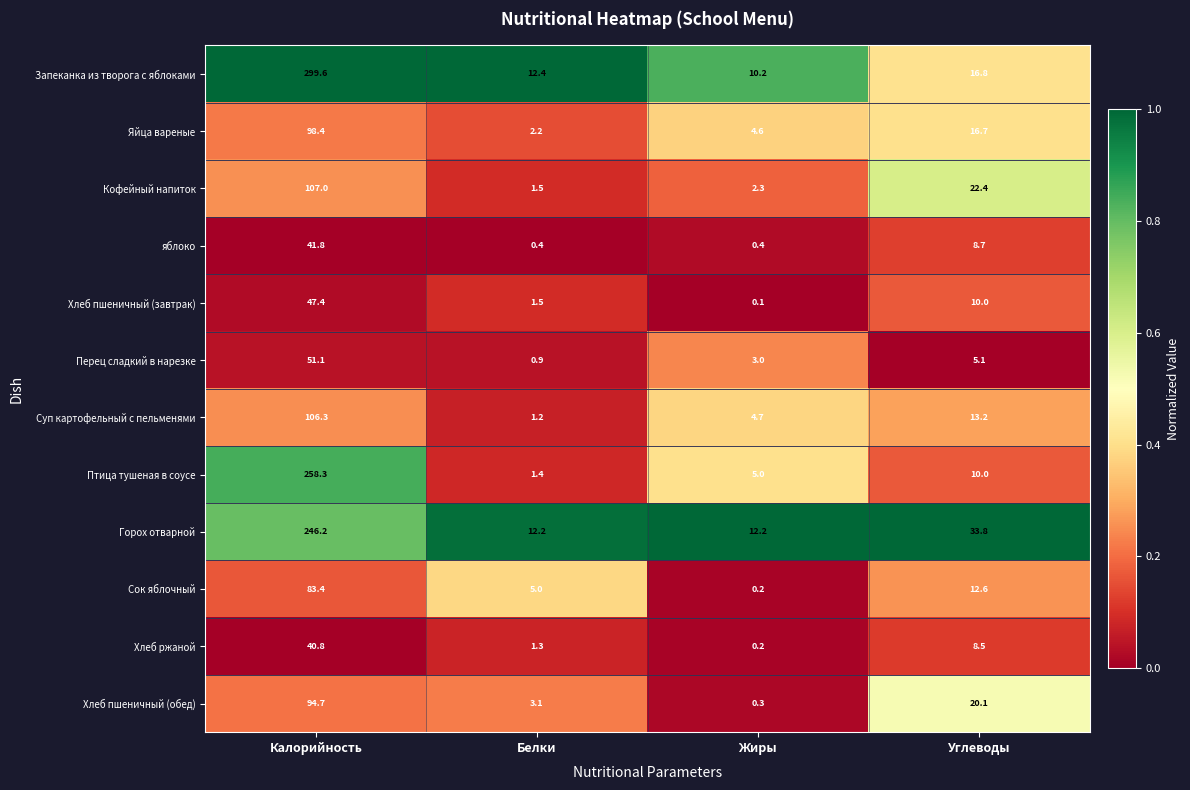

At which label does Запеканка из творога с яблоками reach its minimum?

Жиры